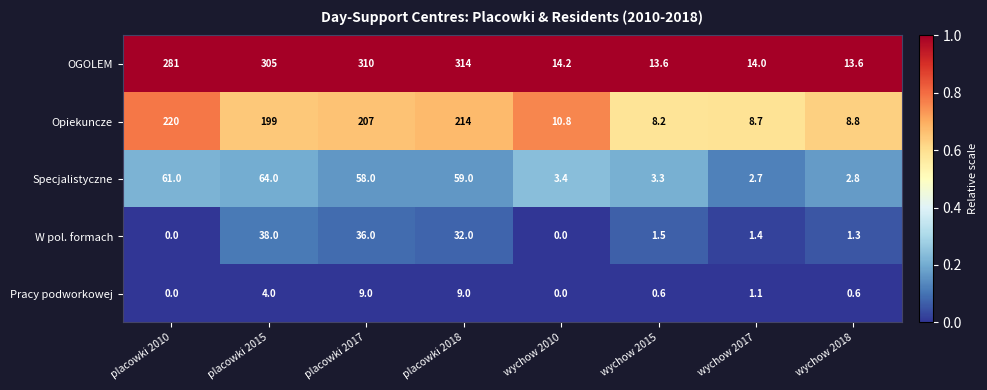

At which category is the sum across all series the highest?

placowki 2018